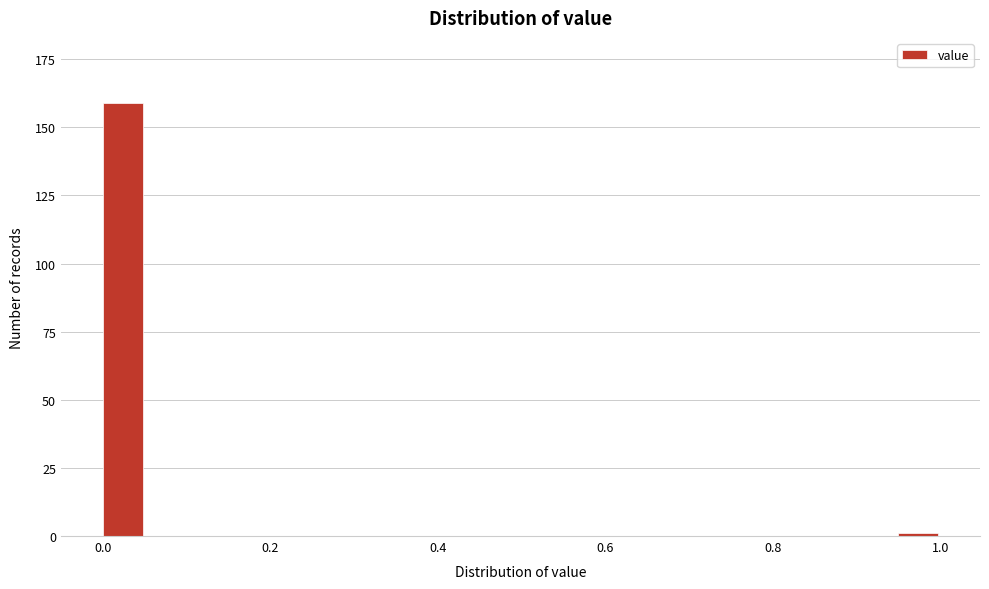

Read against the x-axis, roughly where is the centre of the tallest bar?

0.02